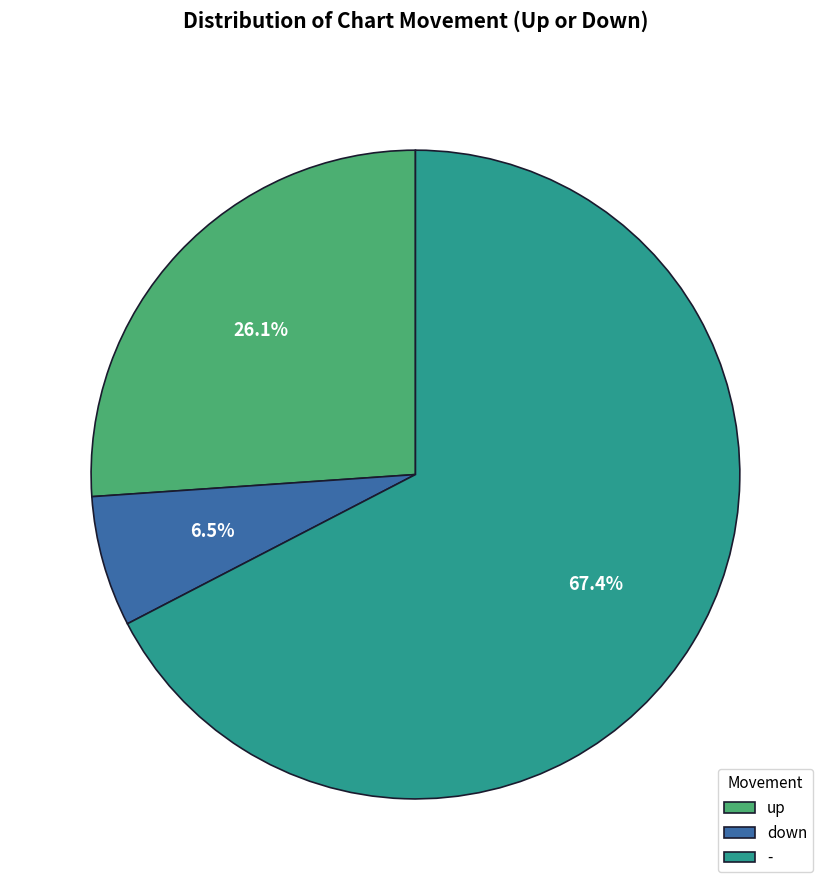

Which slice represents more than half of the pie?

-